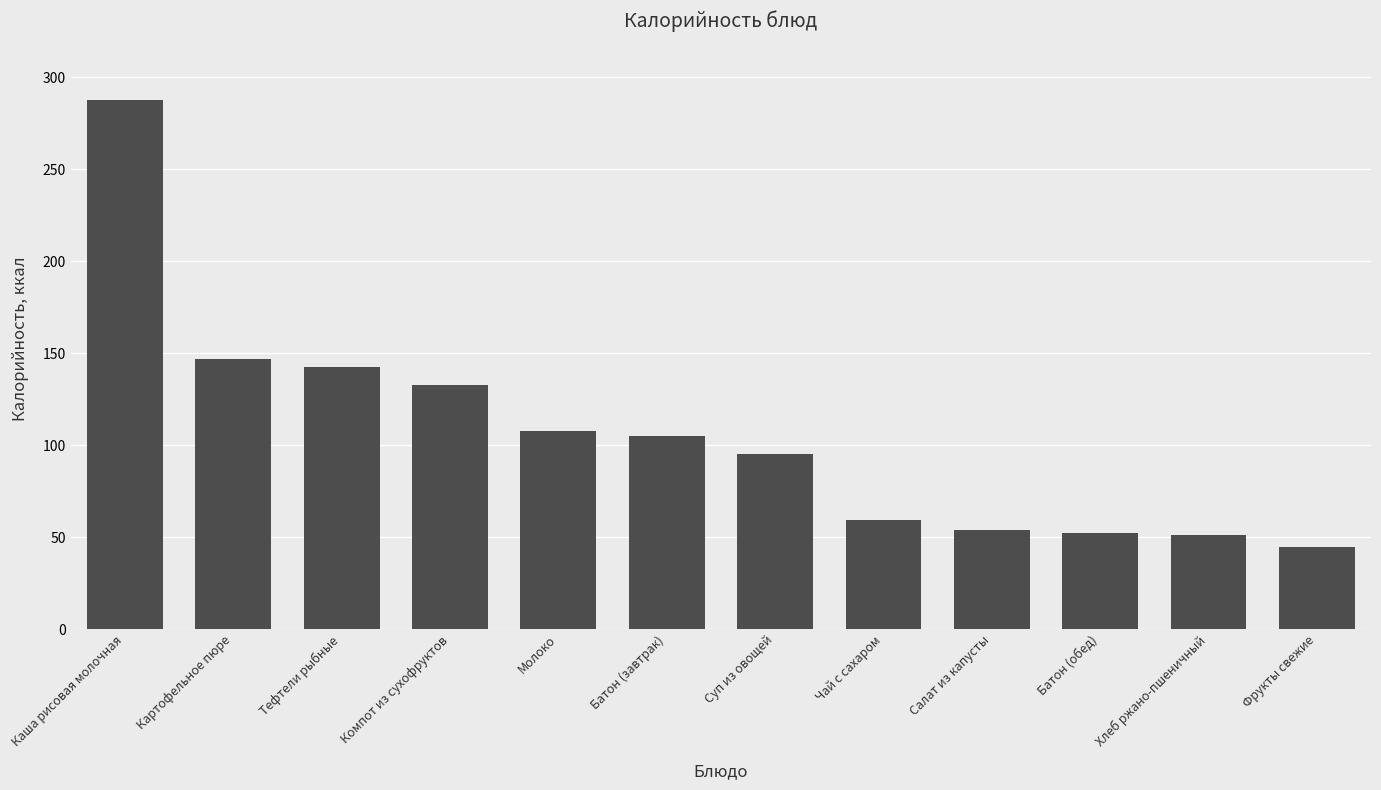

What is the minimum value shown in the chart?

44.6